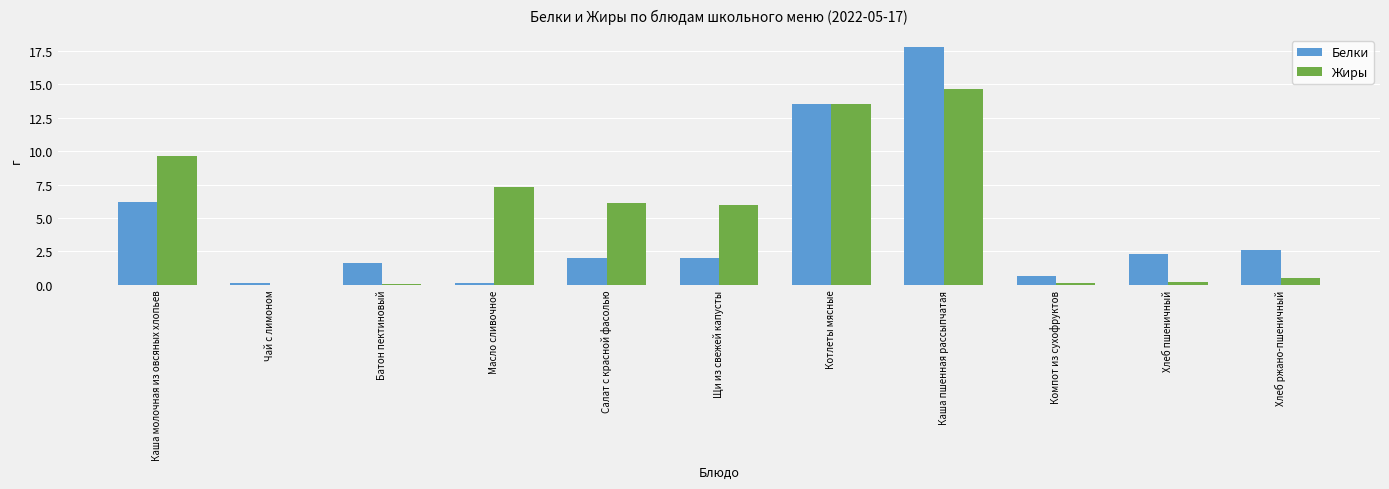

At which category is the sum across all series the highest?

Каша пшенная рассыпчатая